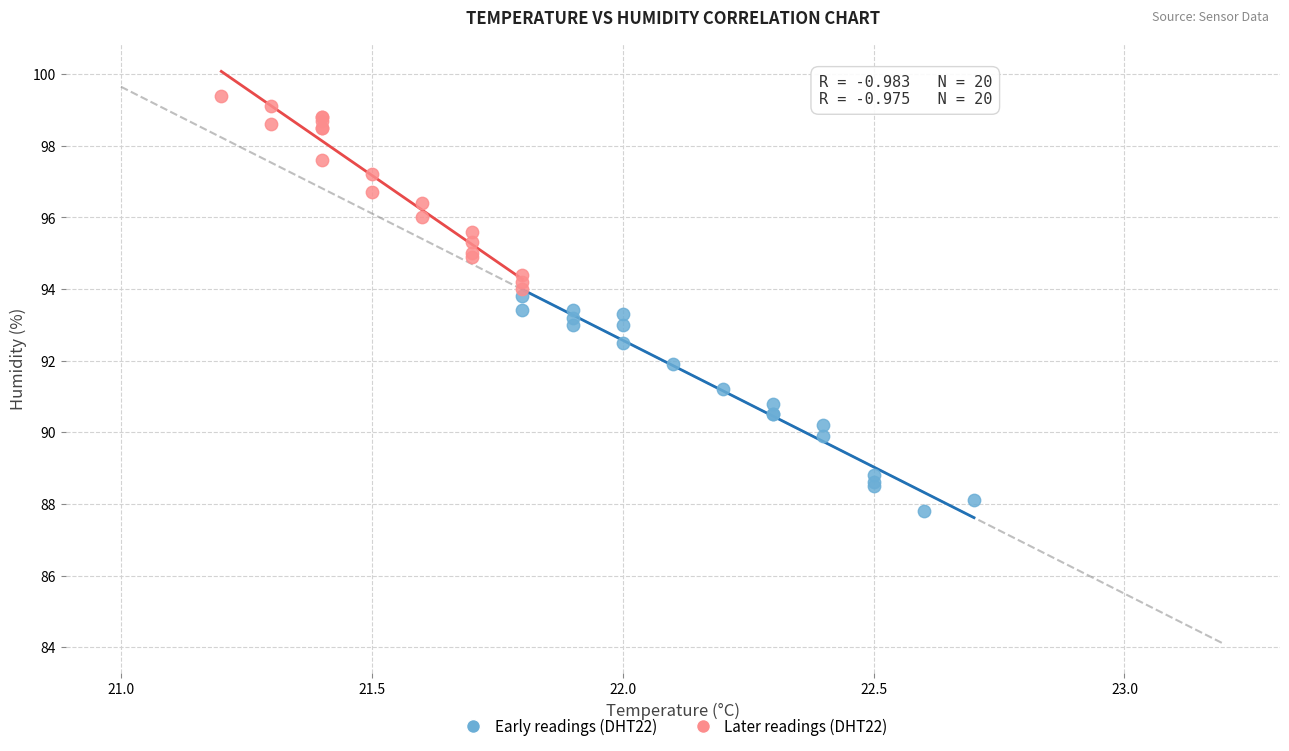

Which series has the largest Y range (max minus min)?

Early readings (DHT22)